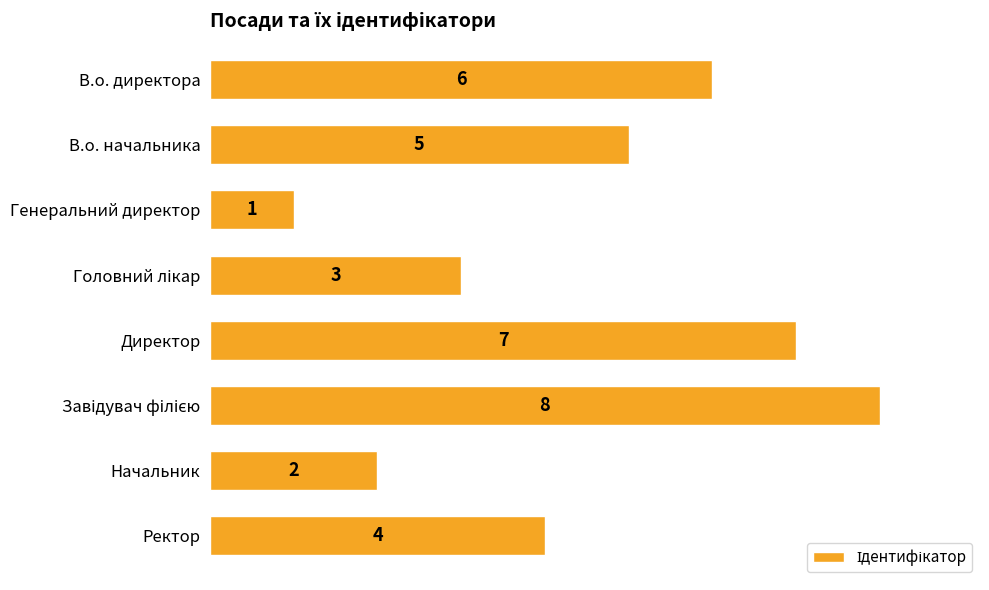

What is the difference between the second highest and minimum values?

6